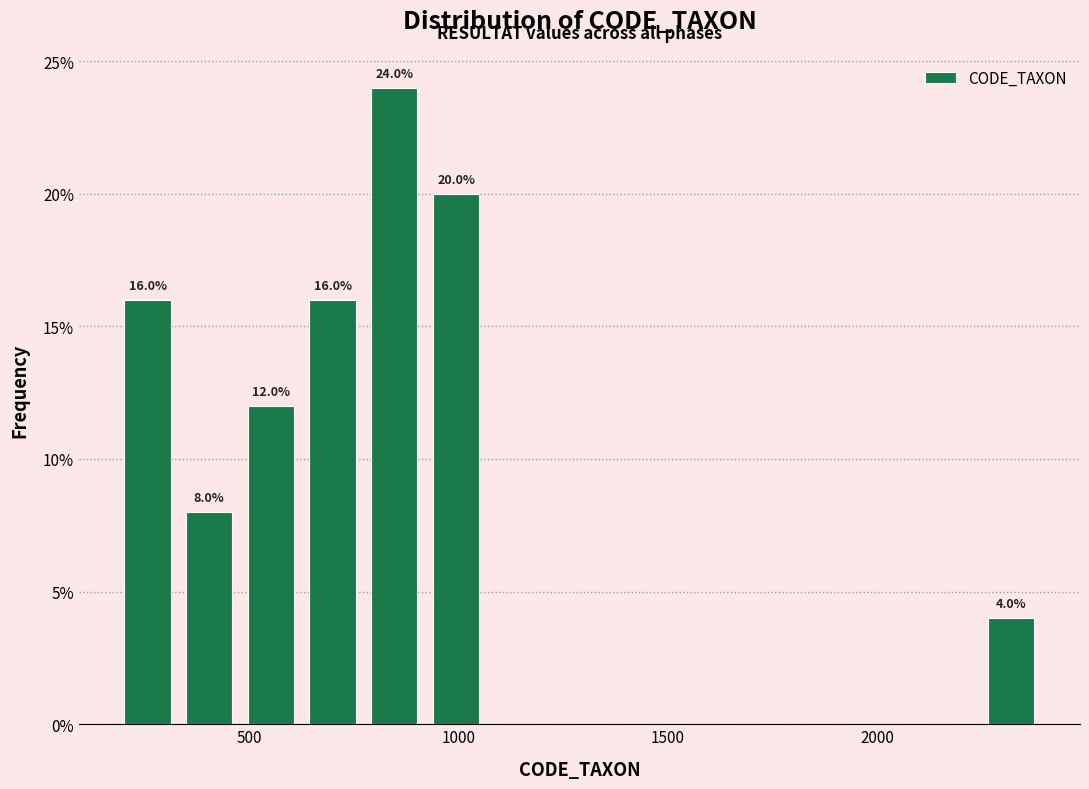

Read against the x-axis, roughly where is the centre of the tallest bar?

850